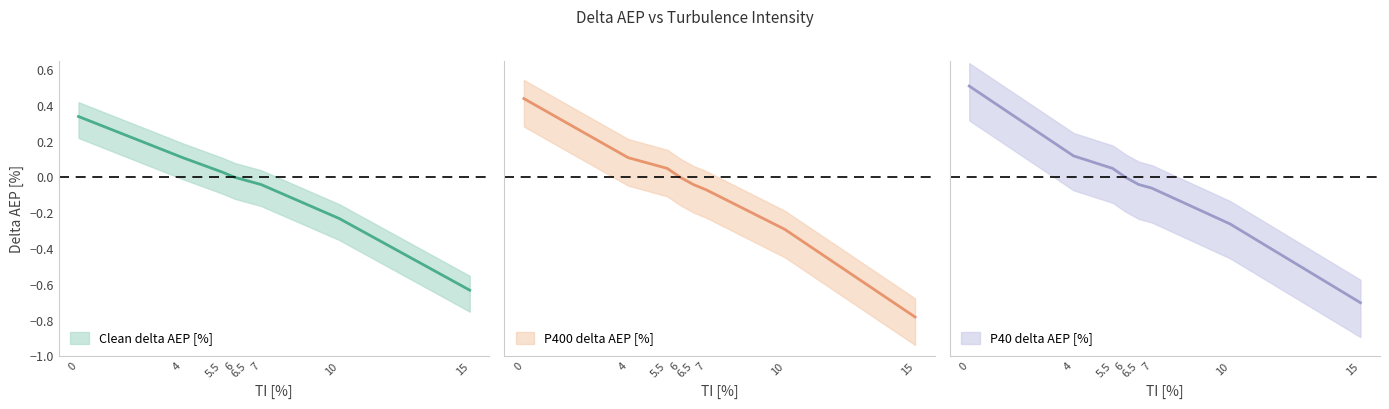

True or false: Clean delta AEP [%] has a value of 0.0 at 5.5.

True